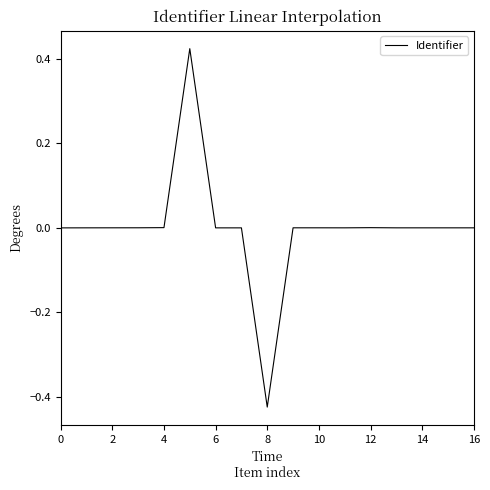

What is the difference between the maximum and minimum values?

0.8